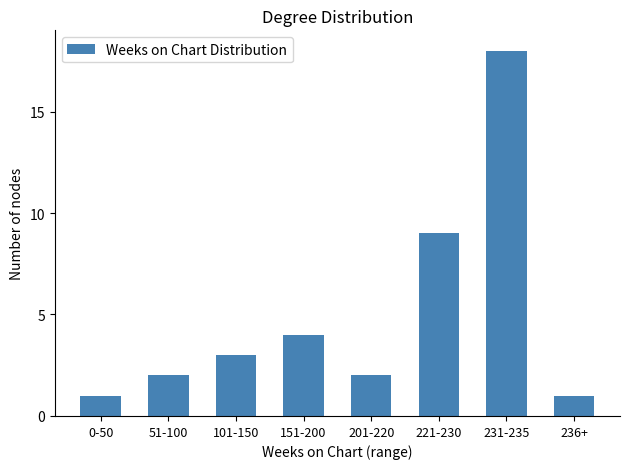

What is the greatest value displayed?

18